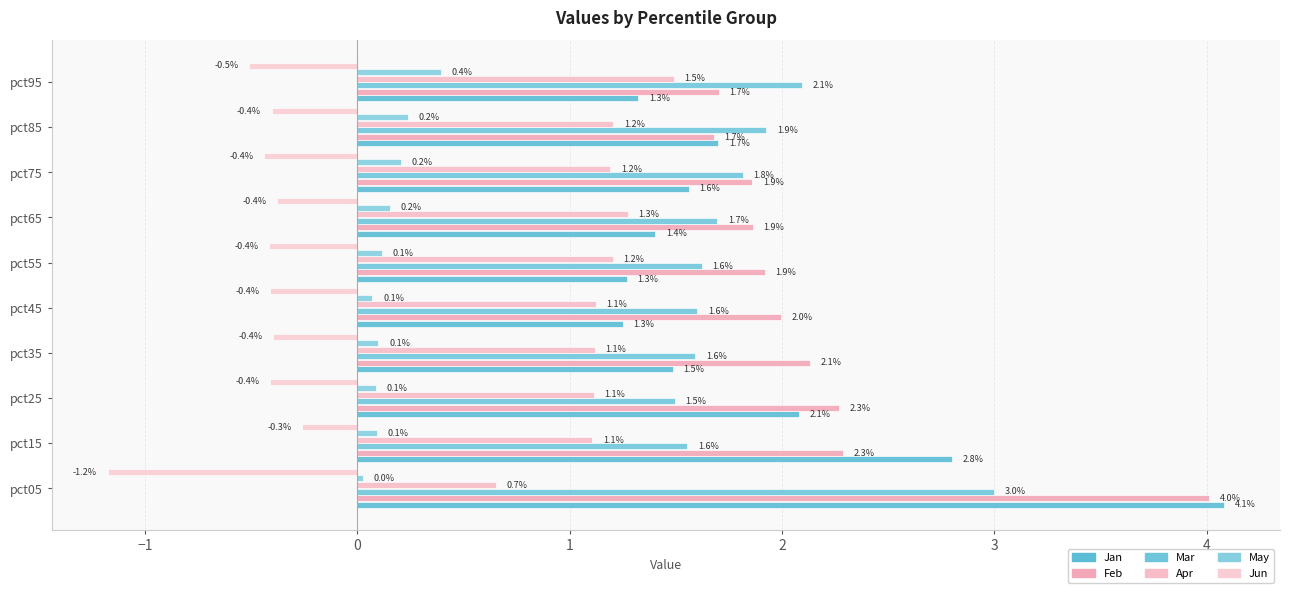

What is the sum of all May values?

1.5